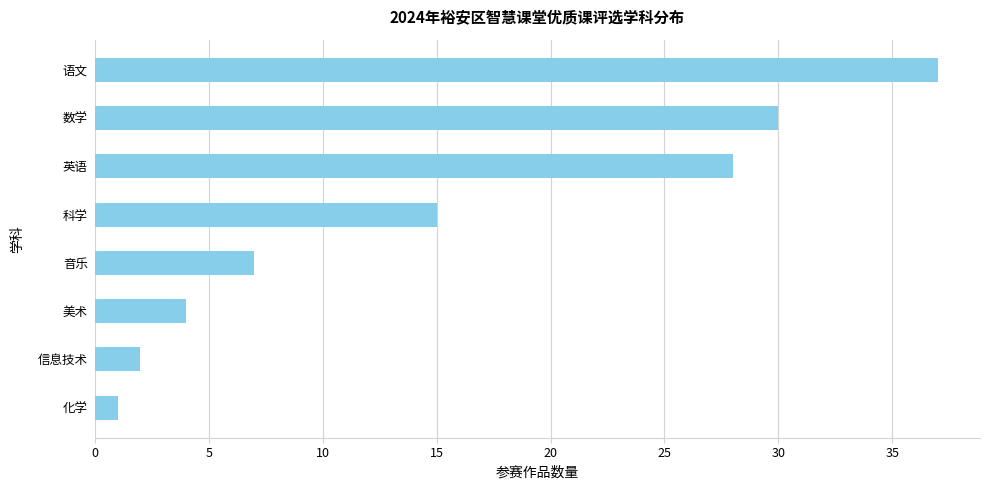

What is the difference between the second highest and minimum values?

29